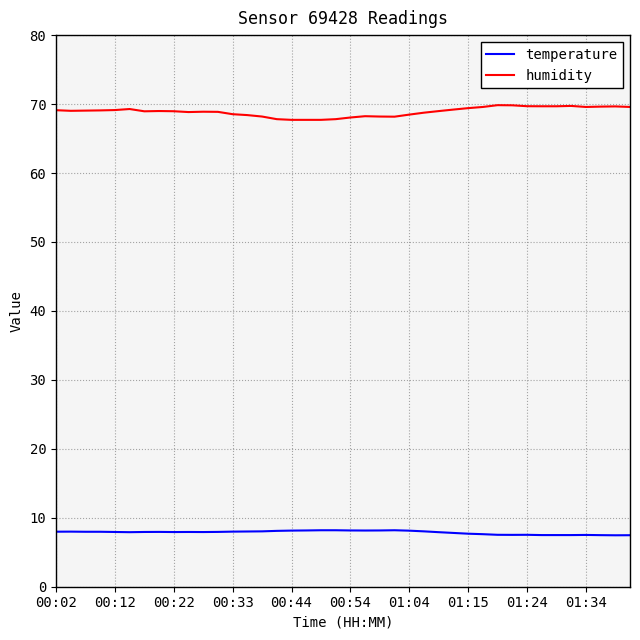

Which series has the largest total across all categories?

humidity